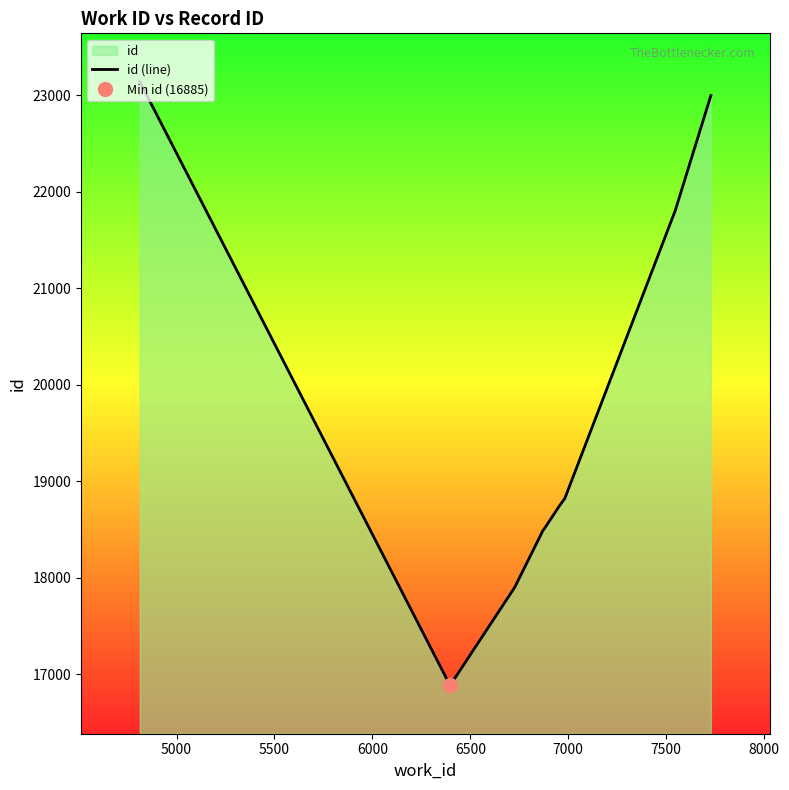

What is the minimum value for id (line)?

16885